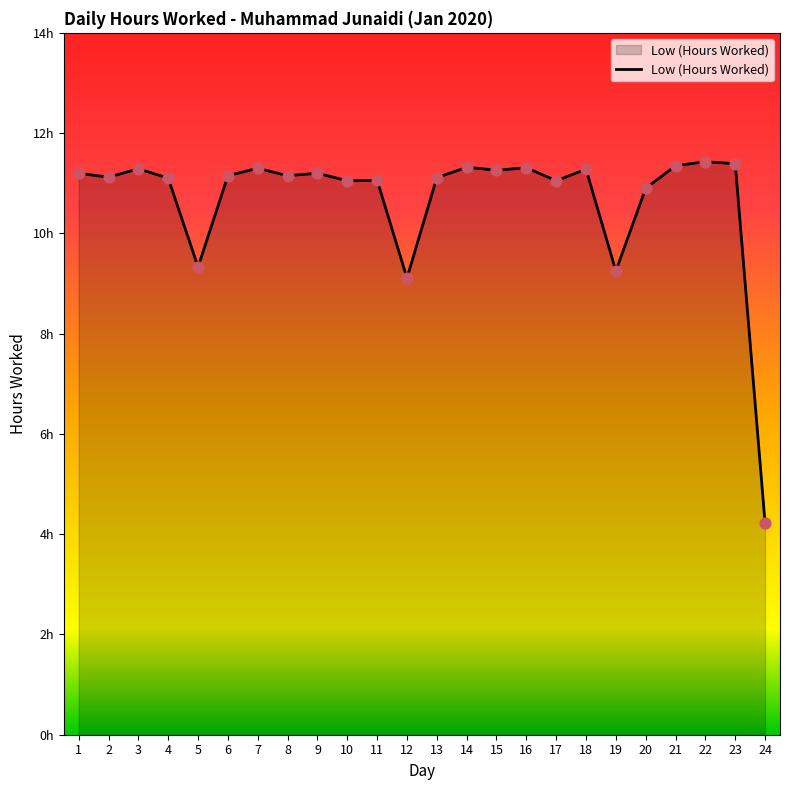

What is the ratio of the value at 3 to the value at 6?

1.0